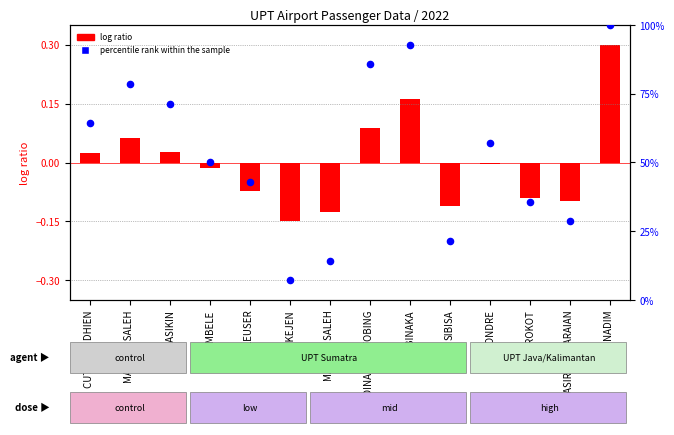

Which series contains the lowest Y value?

log ratio